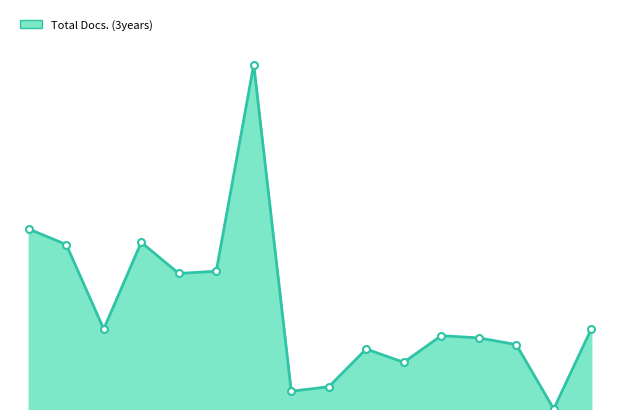

Where is the data nearest to the value 77?

4